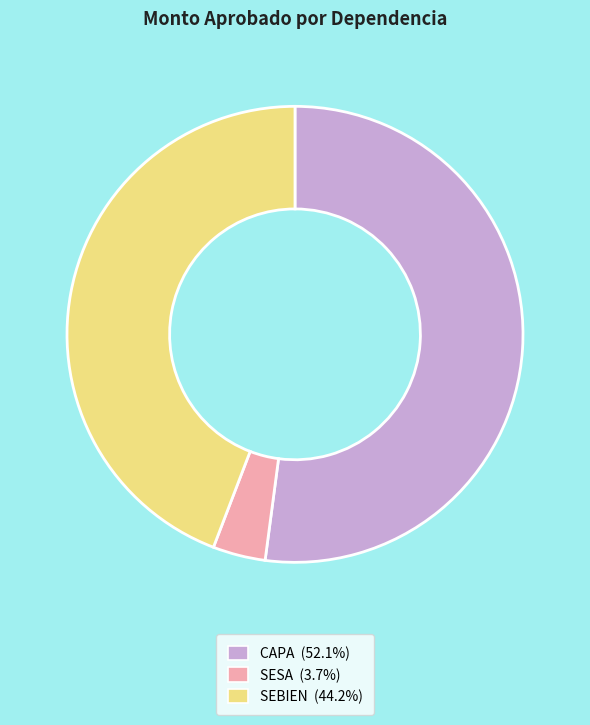

Between CAPA and SESA, which is larger?

CAPA